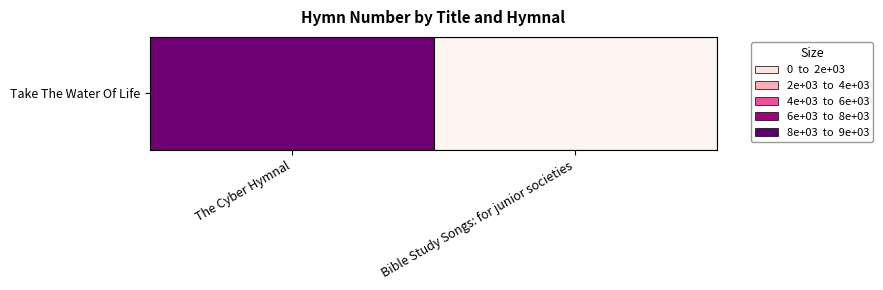

List the labels in order of value, largest first.

The Cyber Hymnal, Bible Study Songs: for junior societies